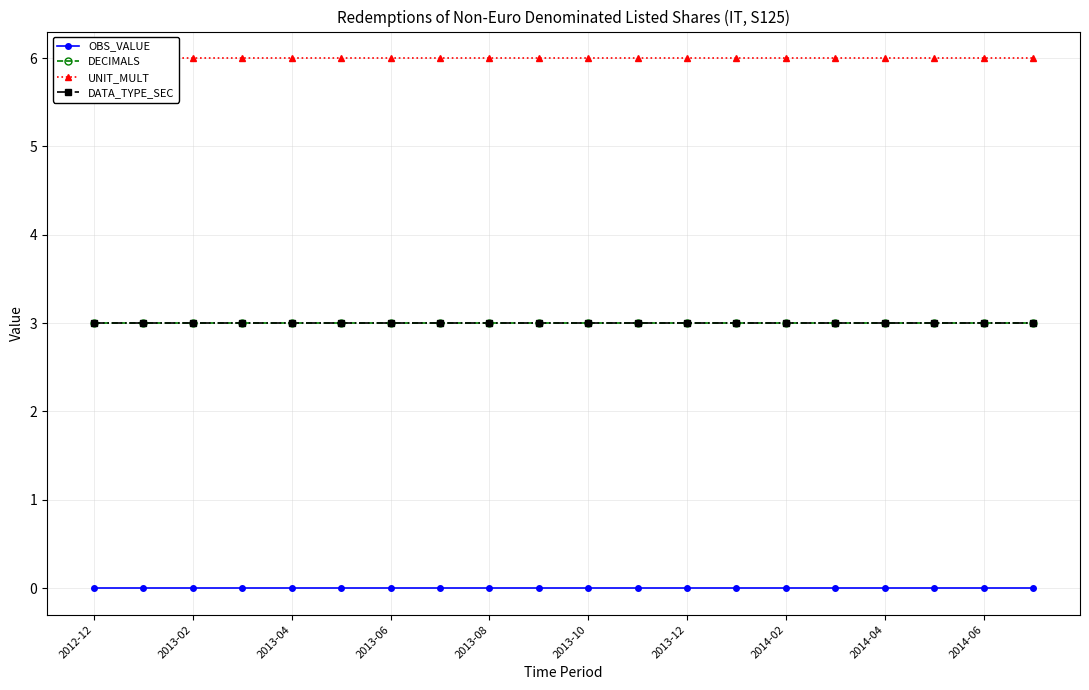

True or false: OBS_VALUE has more than 2 interior local peaks.

False